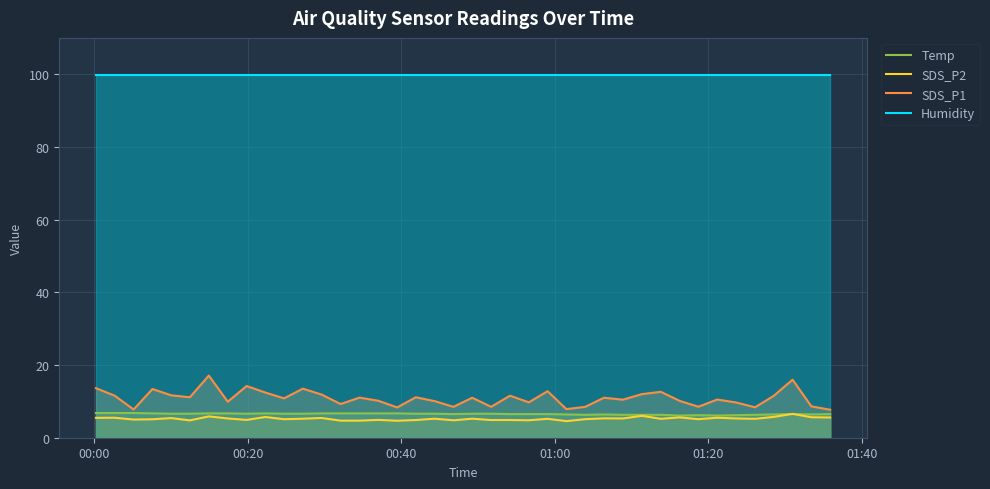

What is the maximum value shown in the chart?

99.9